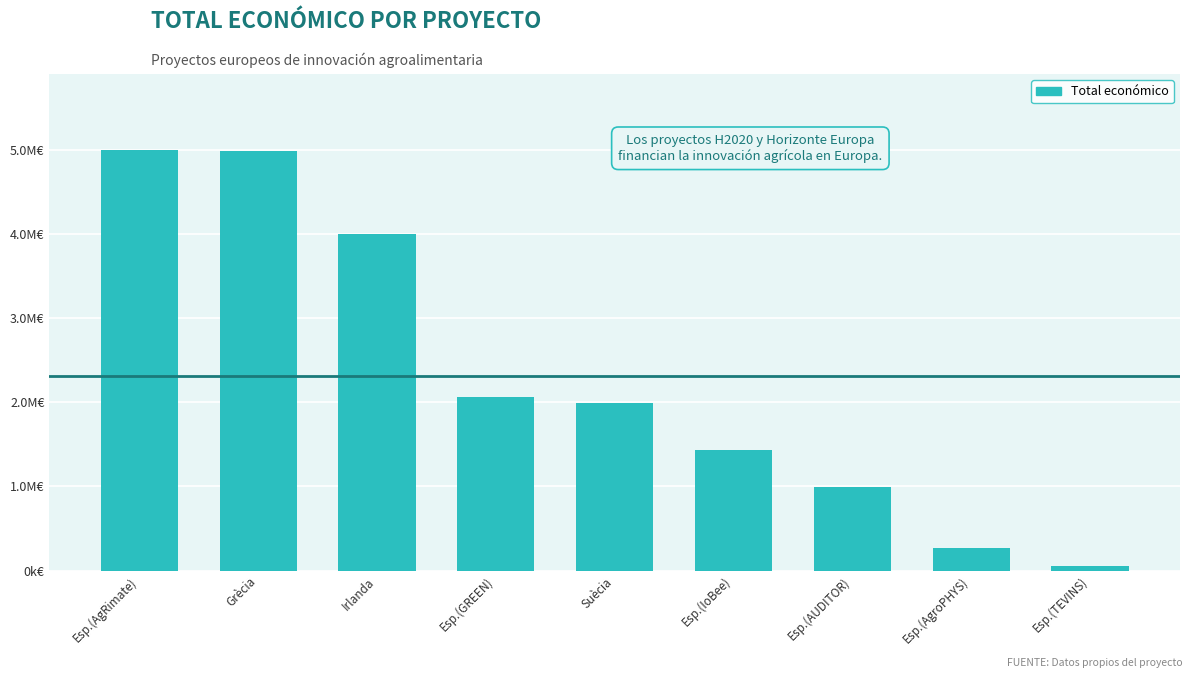

Are the bars horizontal?

No